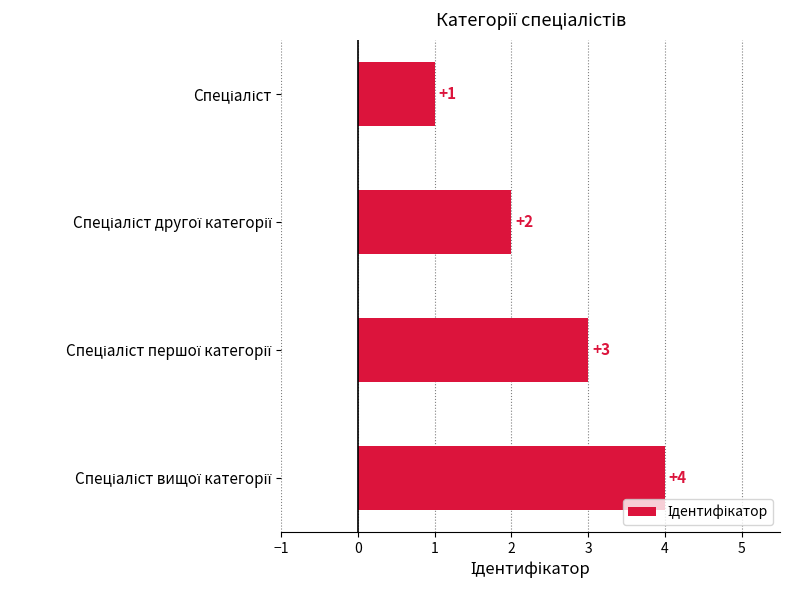

How many values are between 2 and 4?

3